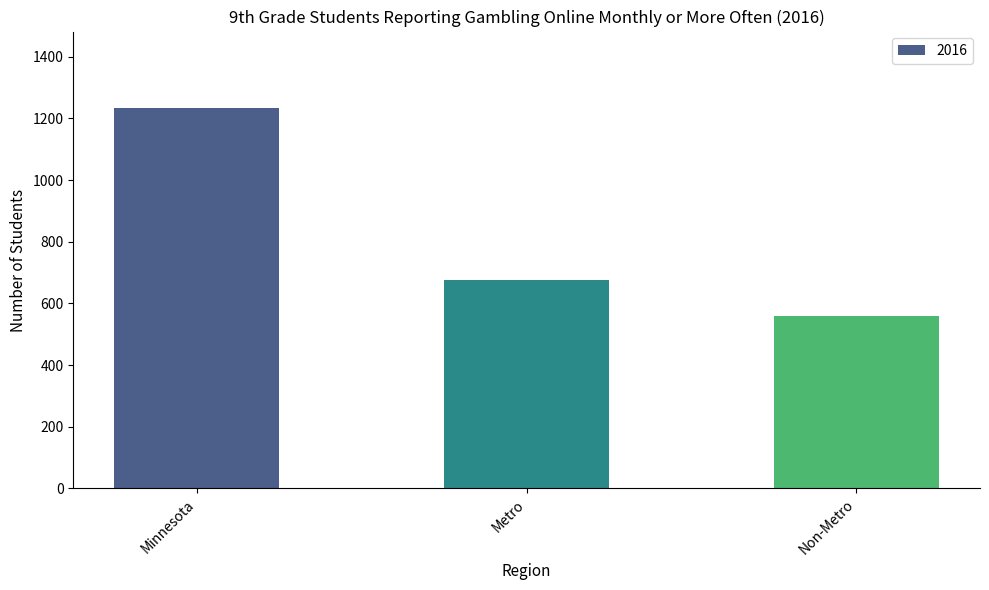

Reading left to right, list all the values displayed in this chart.

Minnesota=1235	Metro=676	Non-Metro=559